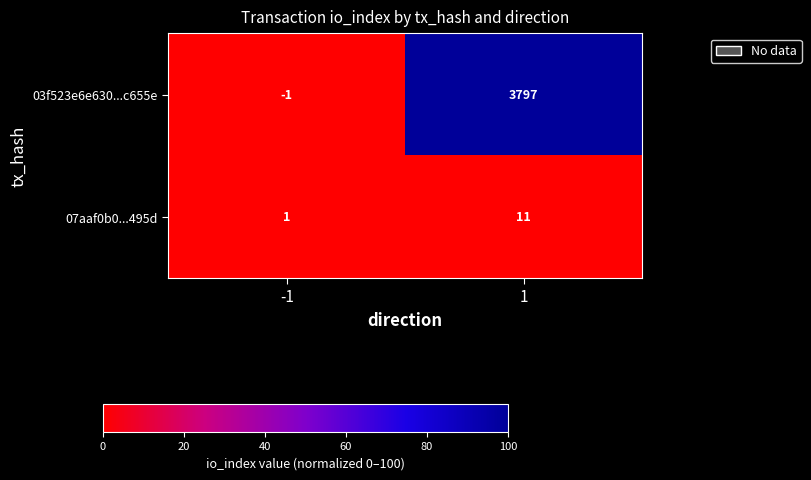

List the labels in order of 03f523e6e630...c655e value, largest first.

1, -1